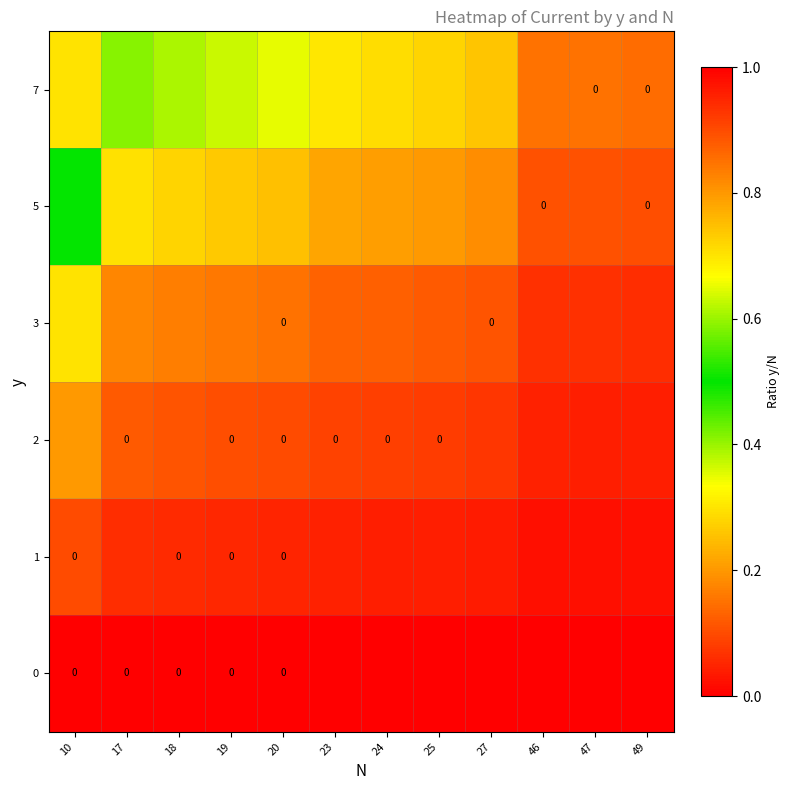

What is the spread (max minus min) of values at 23?

0.3